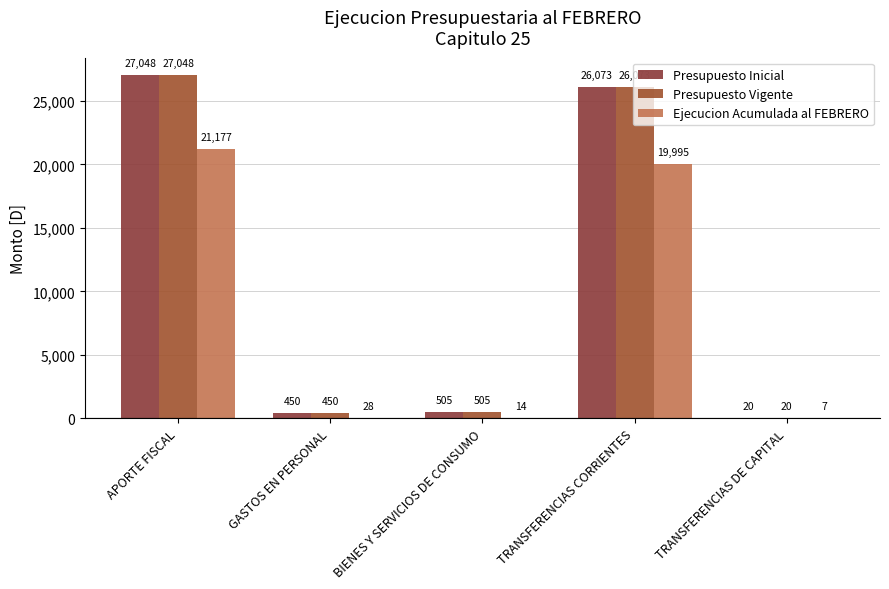

What is the difference between the second highest and minimum values in the Presupuesto Inicial series?

26053